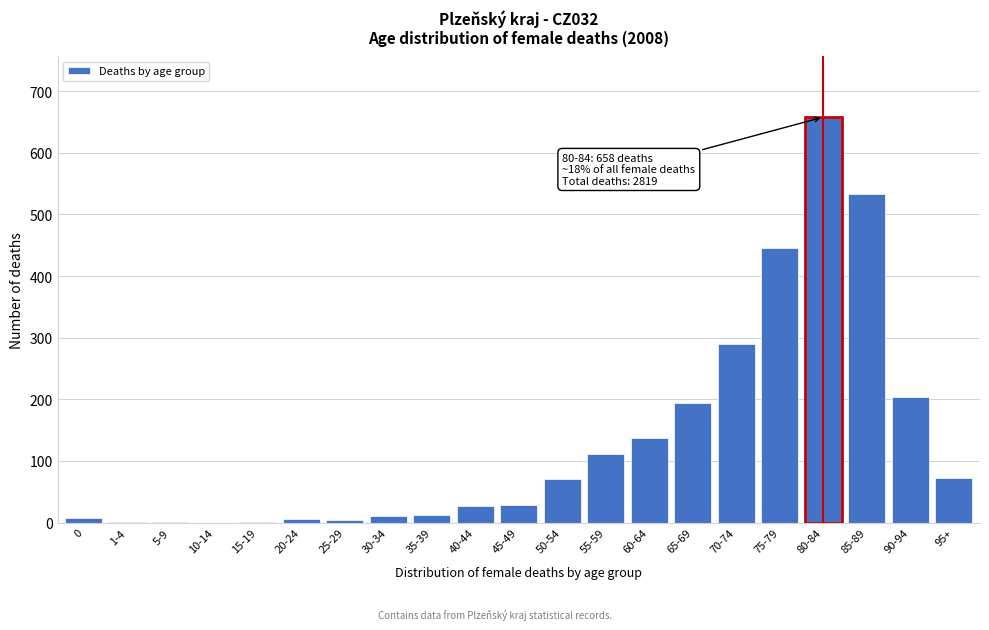

What is the greatest value displayed?

658